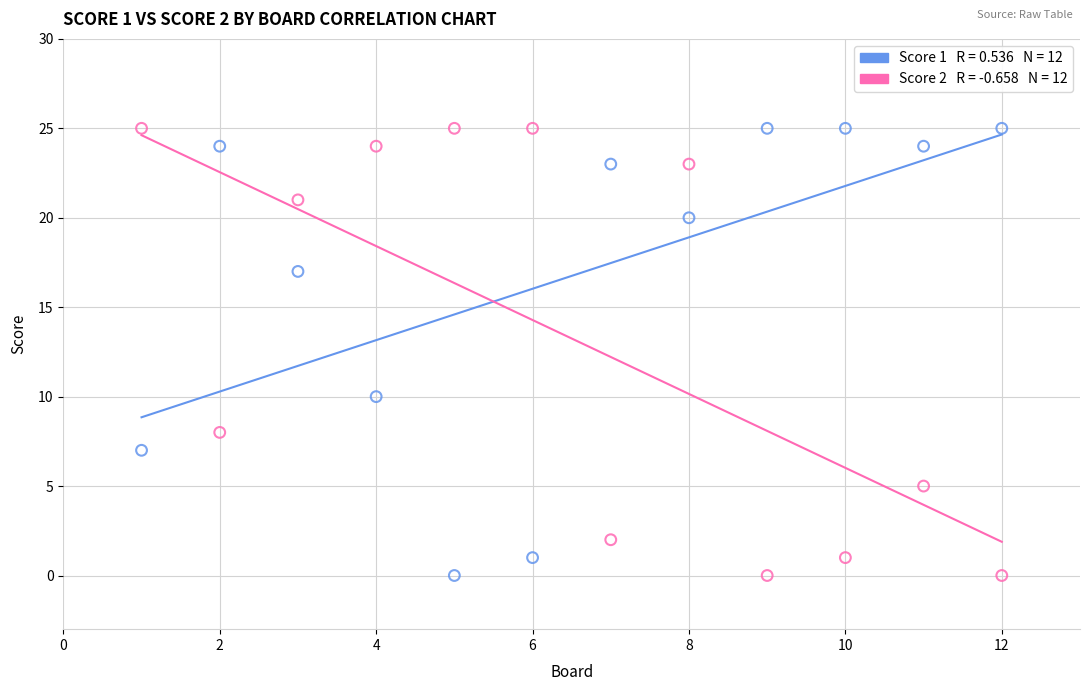

Across all data points, what is the range of Y values (max minus min)?

25